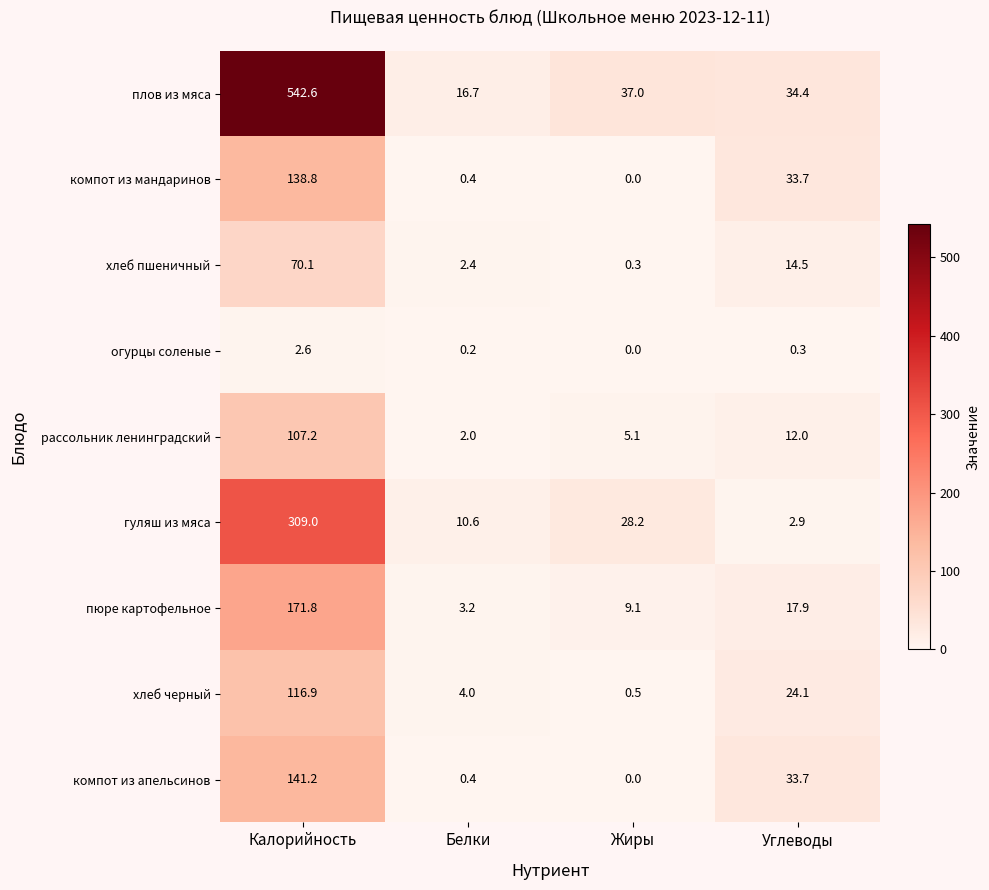

At which category is the sum across all series the highest?

Калорийность